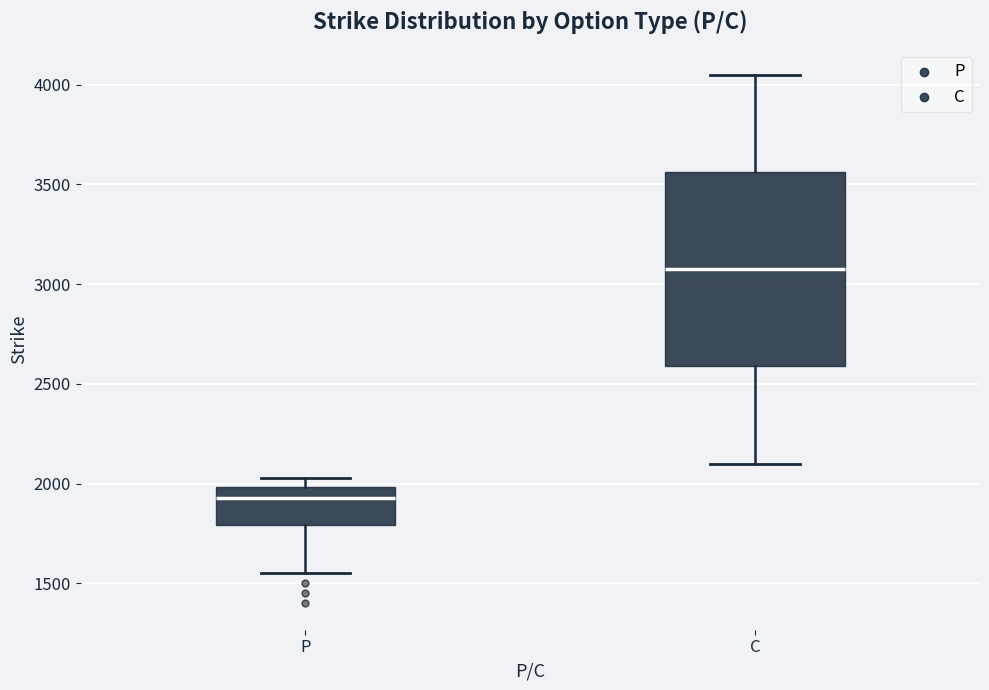

Reading left to right, transcribe this box plot: for each box, give where its median line is, the range the box spans, and where its two whiskers end, as read against the y-axis. The values are not printed on the chart, so give them approximately, as read against the axis.

P: median 1950, box 1800 to 2000, whiskers 1550 to 2050
C: median 3100, box 2600 to 3550, whiskers 2100 to 4050